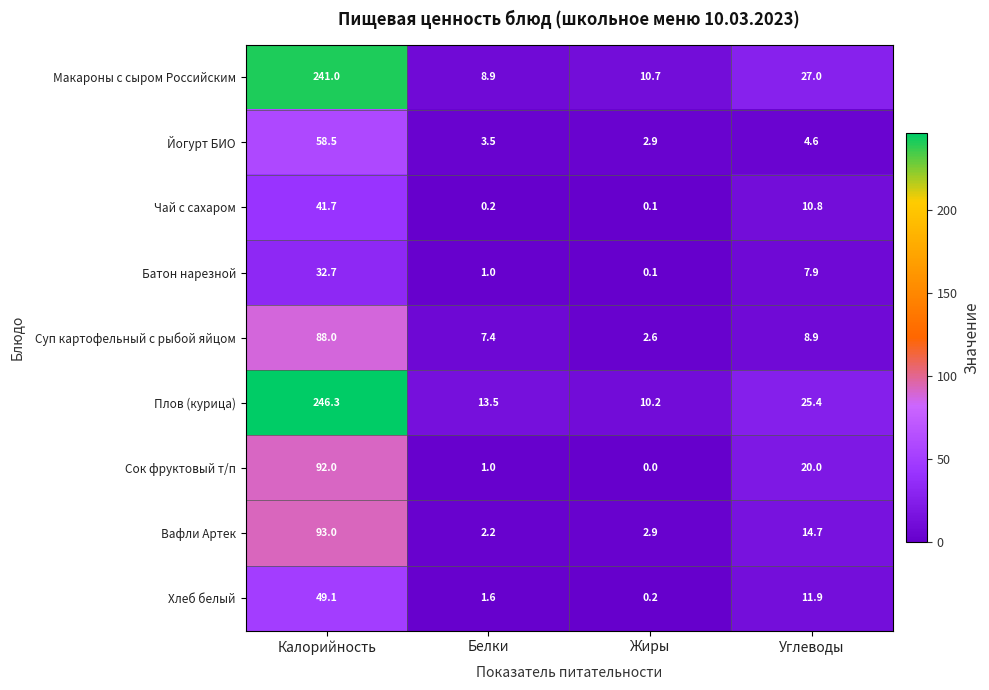

What is the spread (max minus min) of values at Углеводы?

22.4